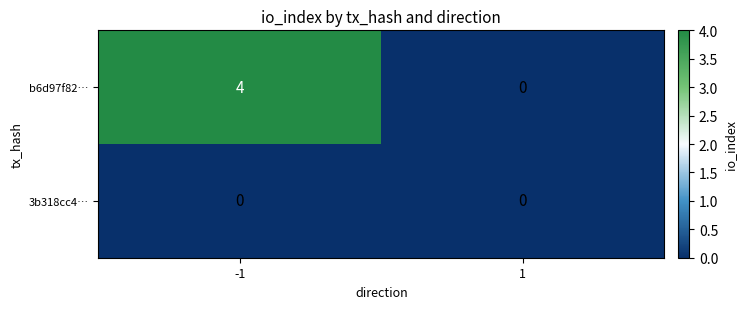

Count the number of categories in the chart.

2